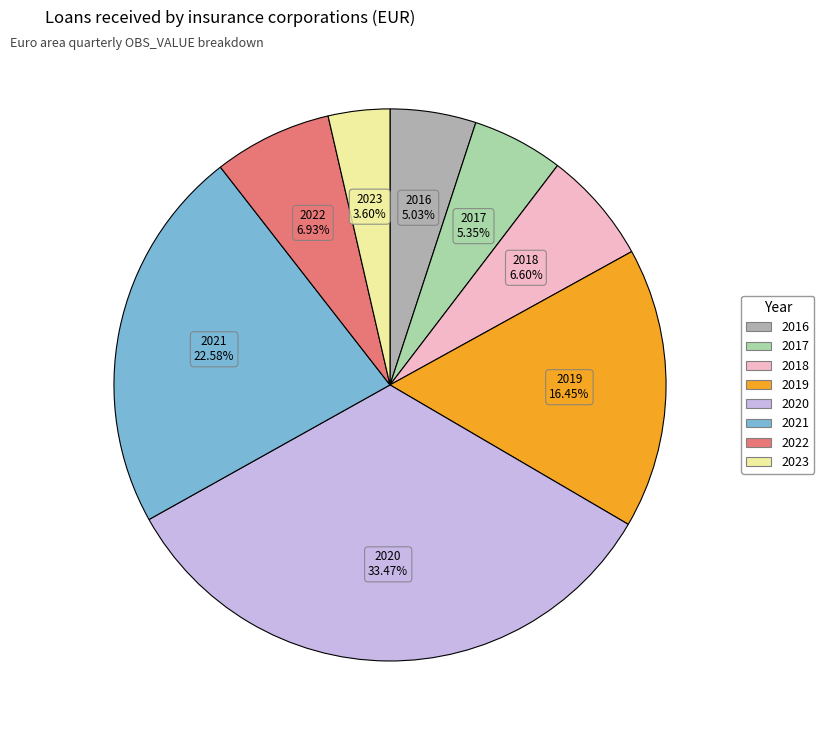

Does any single category account for the majority?

No